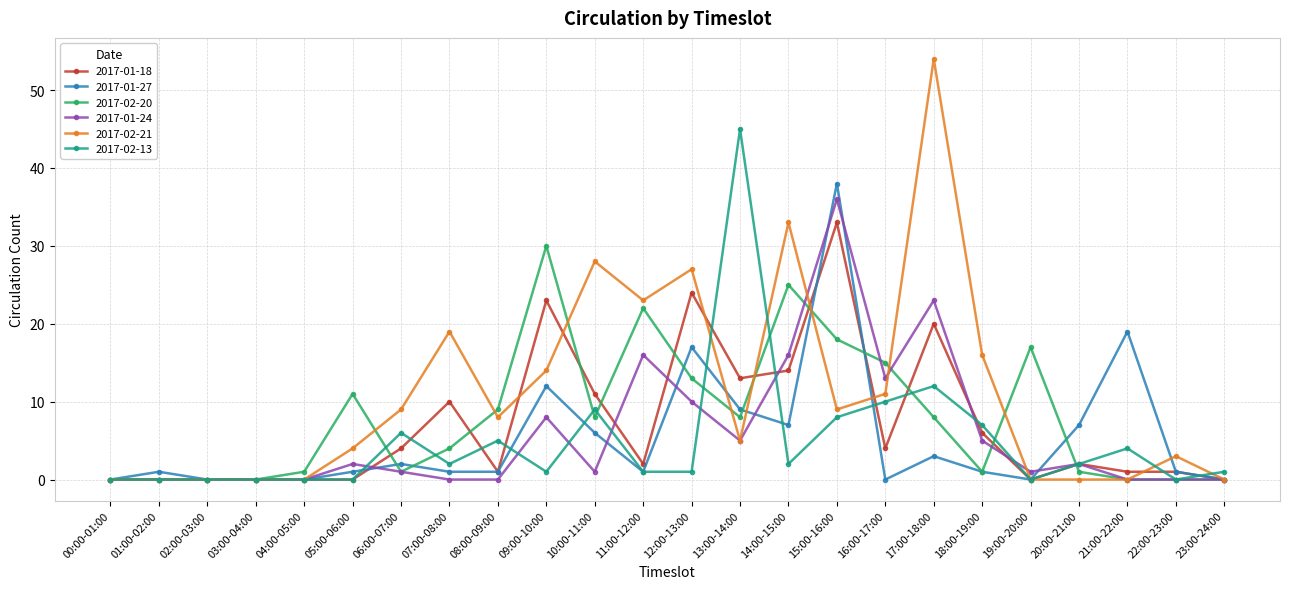

Where does the 2017-02-21 series first go above 8?

06:00-07:00